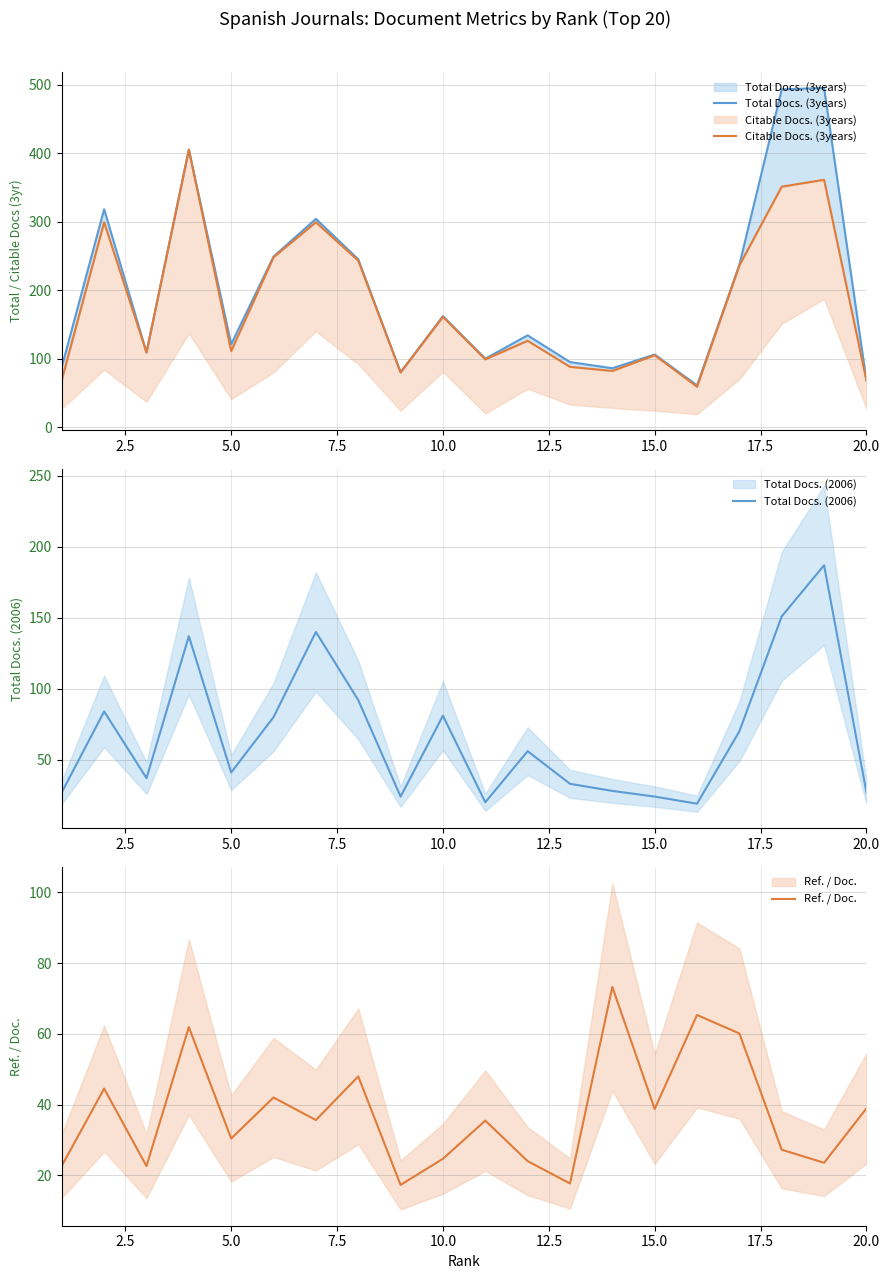

Which series has the largest total across all categories?

Total Docs. (3years)